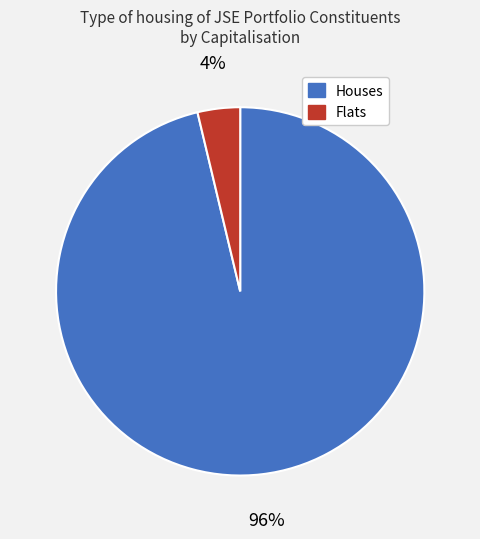

To the nearest percent, what is the average slice percentage?

50%